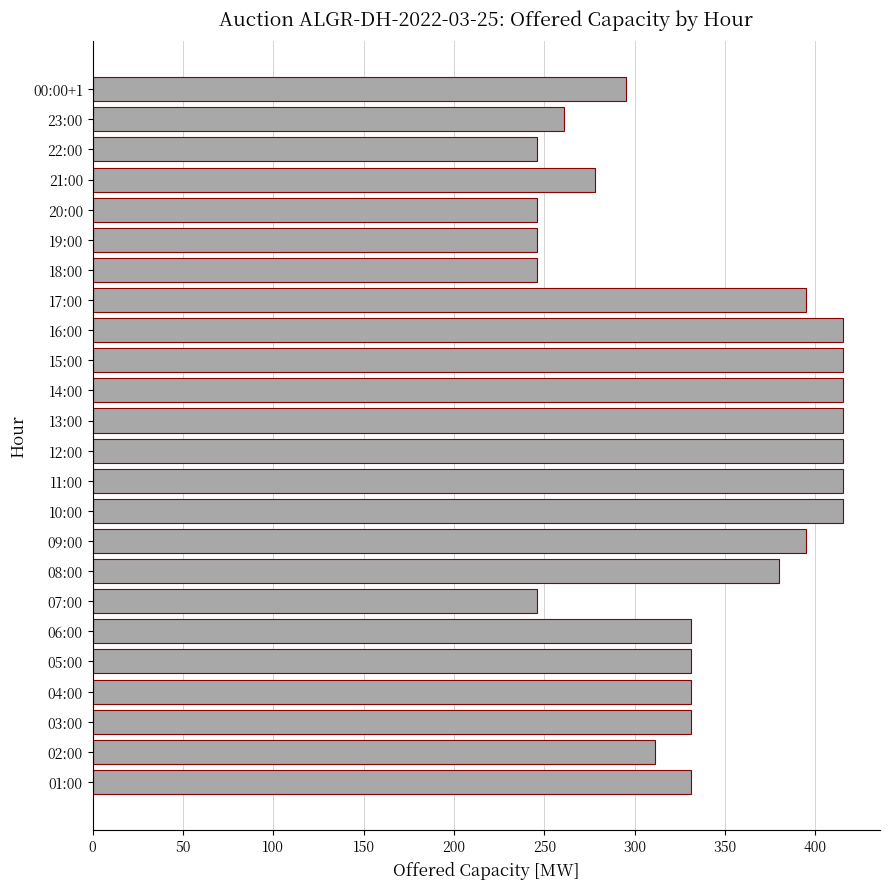

How many values are below 331?

9